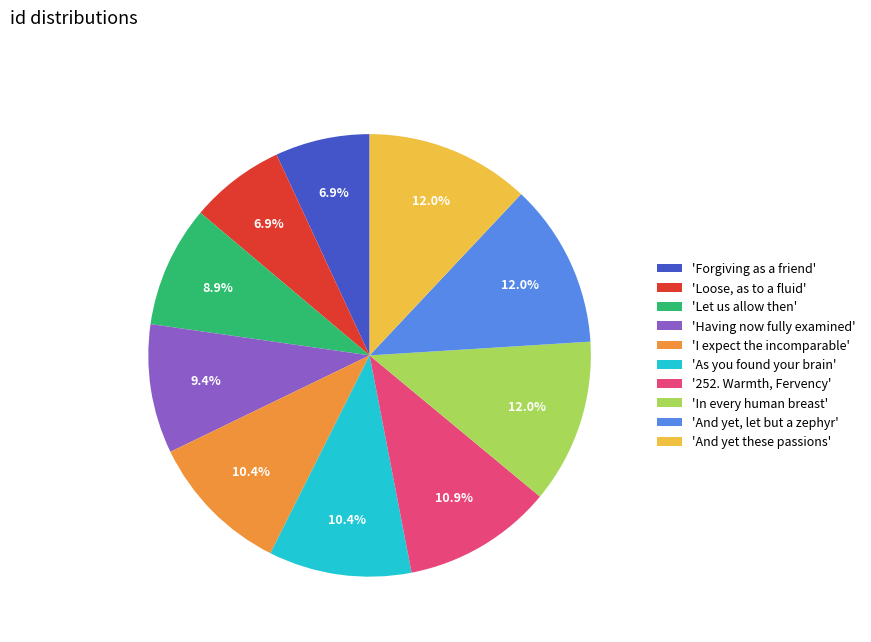

To the nearest percent, what is the difference between the largest and smallest slice percentages?

5%